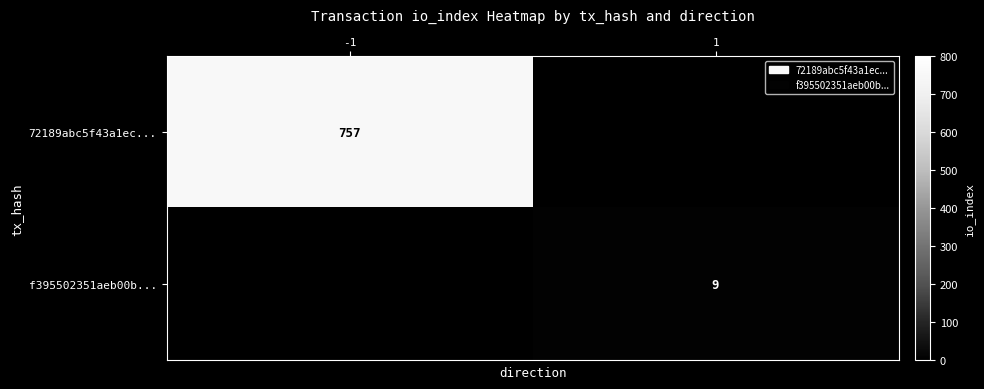

Is it true that 72189abc5f43a1ec... equals 1206 at -1?

False